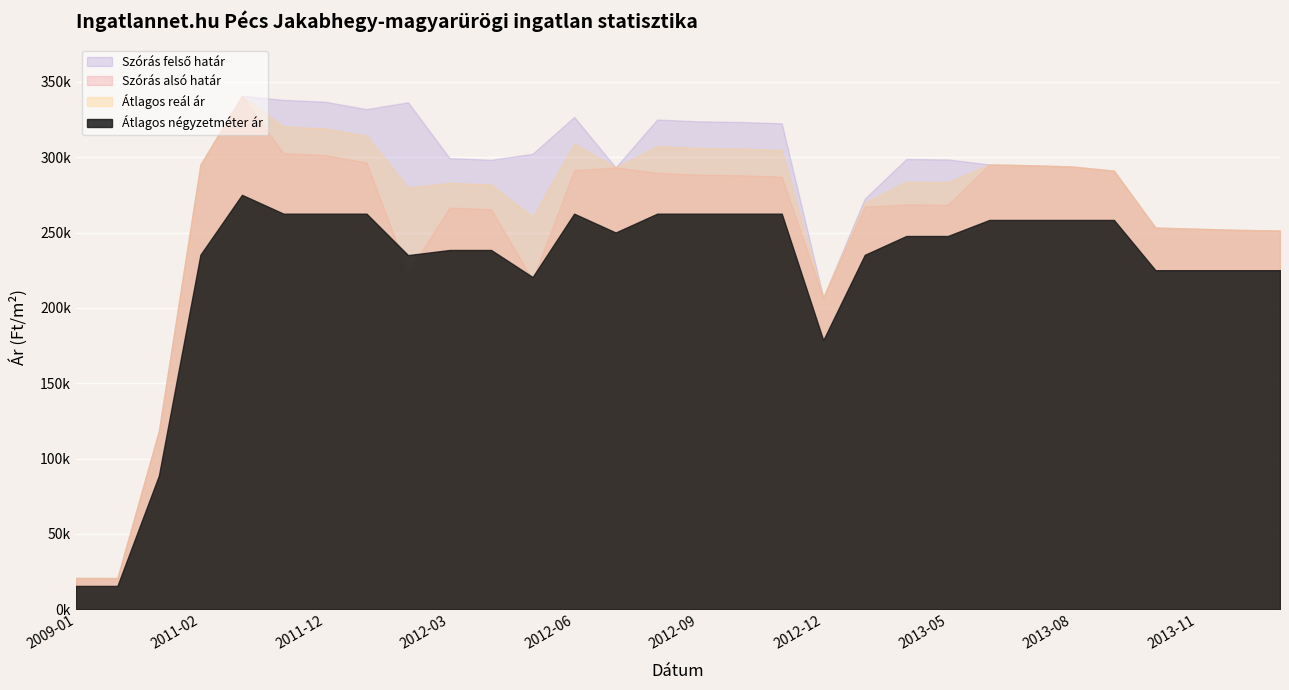

Reading right to left, transcribe all the data shown in this chart.

Átlagos négyzetméter ár: 2014-01=225000	2013-12=225000	2013-11=225000	2013-10=225000	2013-09=258333	2013-08=258333	2013-07=258333	2013-06=258333	2013-05=247685	2013-04=247685	2013-03=235185	2012-12=178571	2012-11=262500	2012-10=262500	2012-09=262500	2012-08=262500	2012-07=250000	2012-06=262500	2012-05=220454	2012-04=238409	2012-03=238409	2012-02=235000	2012-01=262500	2011-12=262500	2011-11=262500	2011-05=275000	2011-02=235282	2009-03=88761	2009-02=15500	2009-01=15500
Szórás alsó határ: 2014-01=251294	2013-12=251738	2013-11=252504	2013-10=253275	2013-09=291019	2013-08=293787	2013-07=294619	2013-06=295152	2013-05=268367	2013-04=268661	2013-03=267270	2012-12=206907	2012-11=287115	2012-10=287997	2012-09=288400	2012-08=289615	2012-07=293202	2012-06=291331	2012-05=218700	2012-04=265457	2012-03=266591	2012-02=223269	2012-01=296514	2011-12=301434	2011-11=302666	2011-05=340766	2011-02=295103	2009-03=118482	2009-02=20728	2009-01=20790
Szórás felső határ: 2014-01=251294	2013-12=251738	2013-11=252504	2013-10=253275	2013-09=291019	2013-08=293787	2013-07=294619	2013-06=295152	2013-05=298483	2013-04=298777	2013-03=272508	2012-12=206907	2012-11=322469	2012-10=323351	2012-09=323754	2012-08=324969	2012-07=293202	2012-06=326685	2012-05=302266	2012-04=298241	2012-03=299375	2012-02=336405	2012-01=331868	2011-12=336788	2011-11=338020	2011-05=340766	2011-02=295103	2009-03=118482	2009-02=20728	2009-01=20790
Átlagos reál ár: 2014-01=251294	2013-12=251738	2013-11=252504	2013-10=253275	2013-09=291019	2013-08=293787	2013-07=294619	2013-06=295152	2013-05=283425	2013-04=283719	2013-03=269889	2012-12=206907	2012-11=304792	2012-10=305674	2012-09=306077	2012-08=307292	2012-07=293202	2012-06=309008	2012-05=260483	2012-04=281849	2012-03=282983	2012-02=279837	2012-01=314191	2011-12=319111	2011-11=320343	2011-05=340766	2011-02=295103	2009-03=118482	2009-02=20728	2009-01=20790